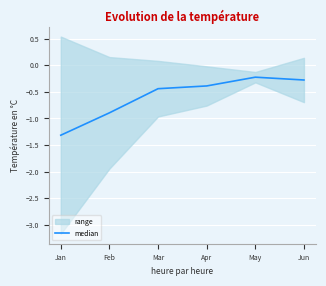

Is this an area chart (filled region under the line)?

No